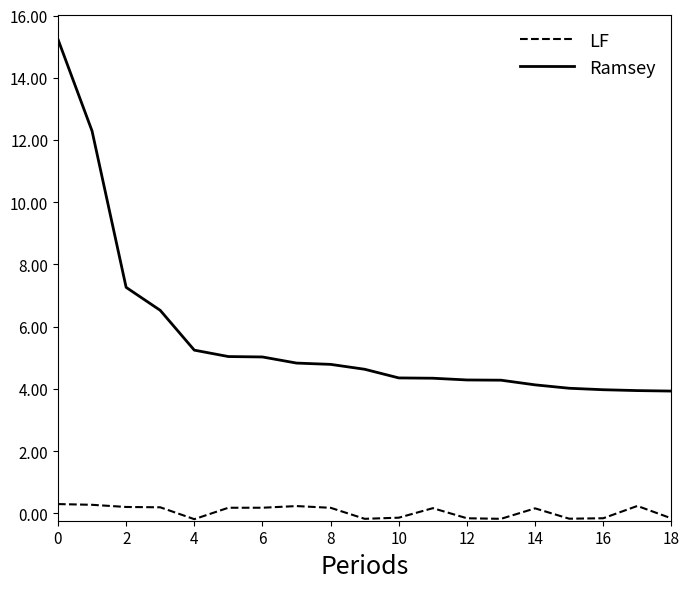

Which series has the widest spread of values?

Ramsey